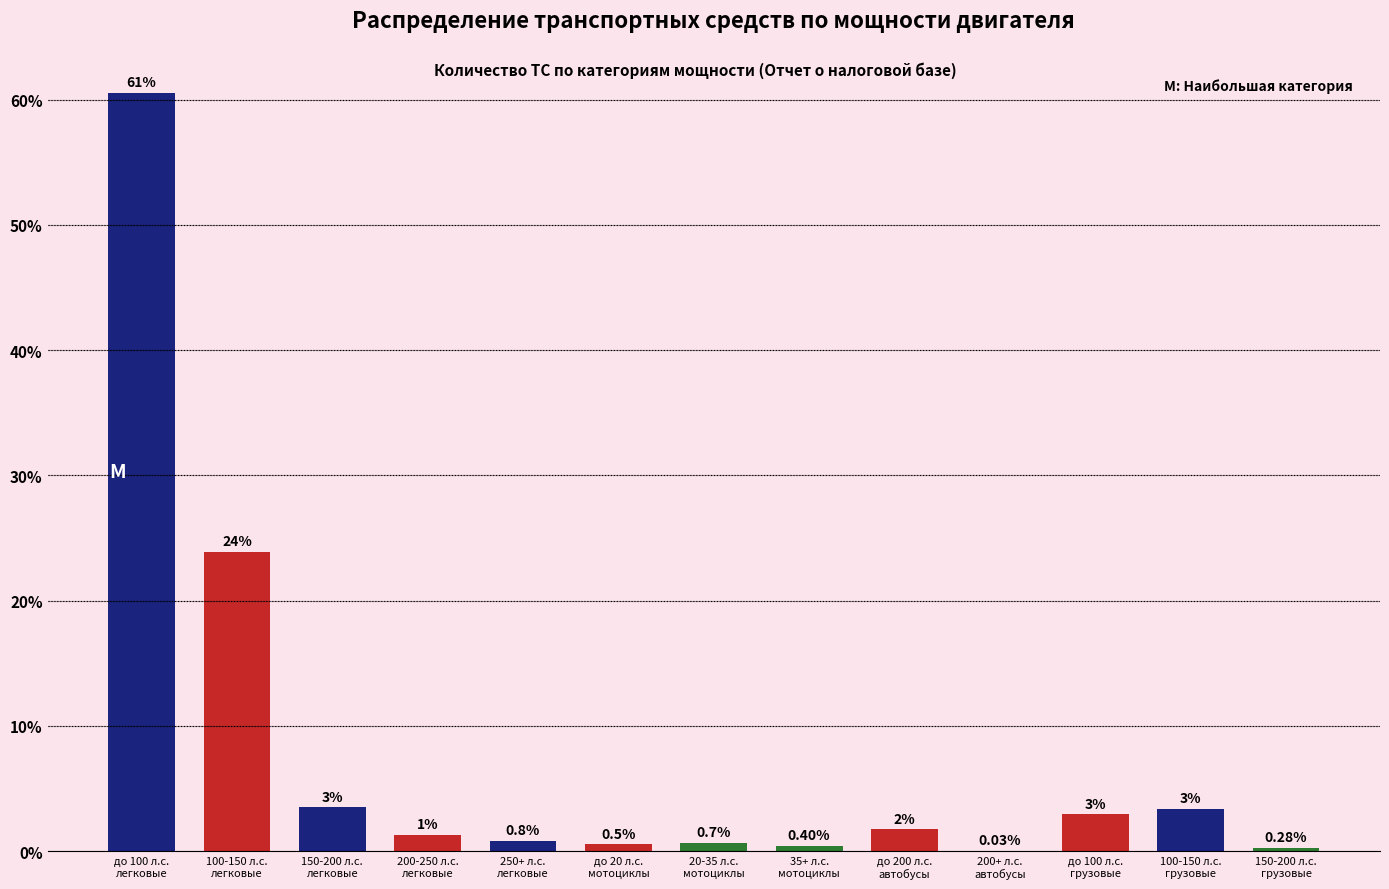

What is the sum of all values?

100.0